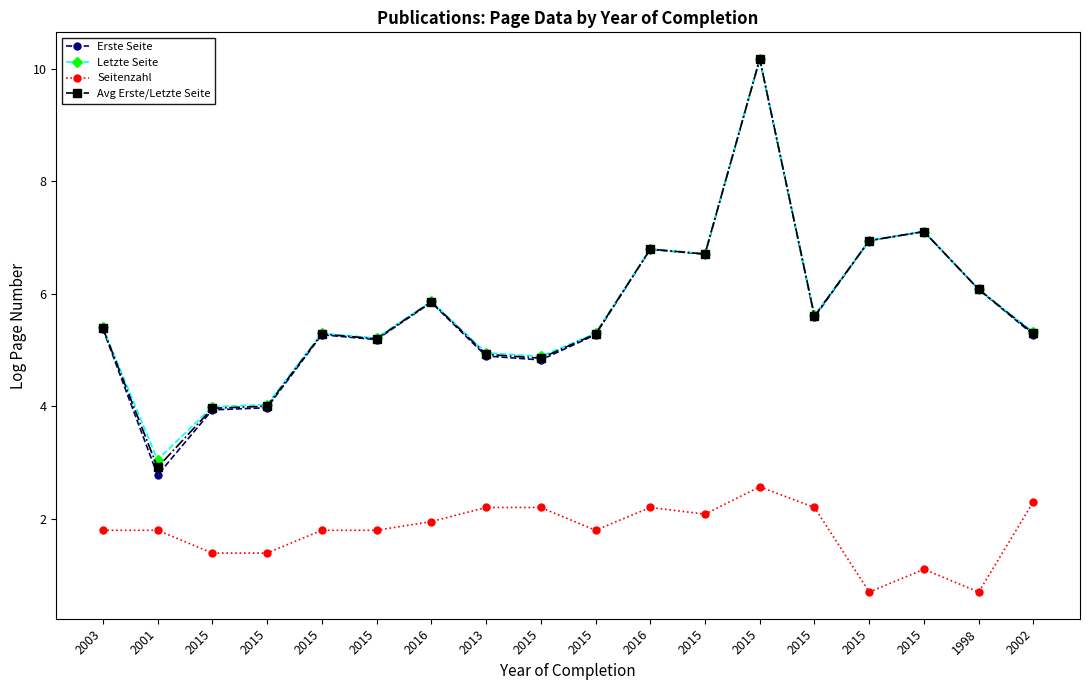

True or false: Erste Seite and Avg Erste/Letzte Seite intersect in this chart.

False